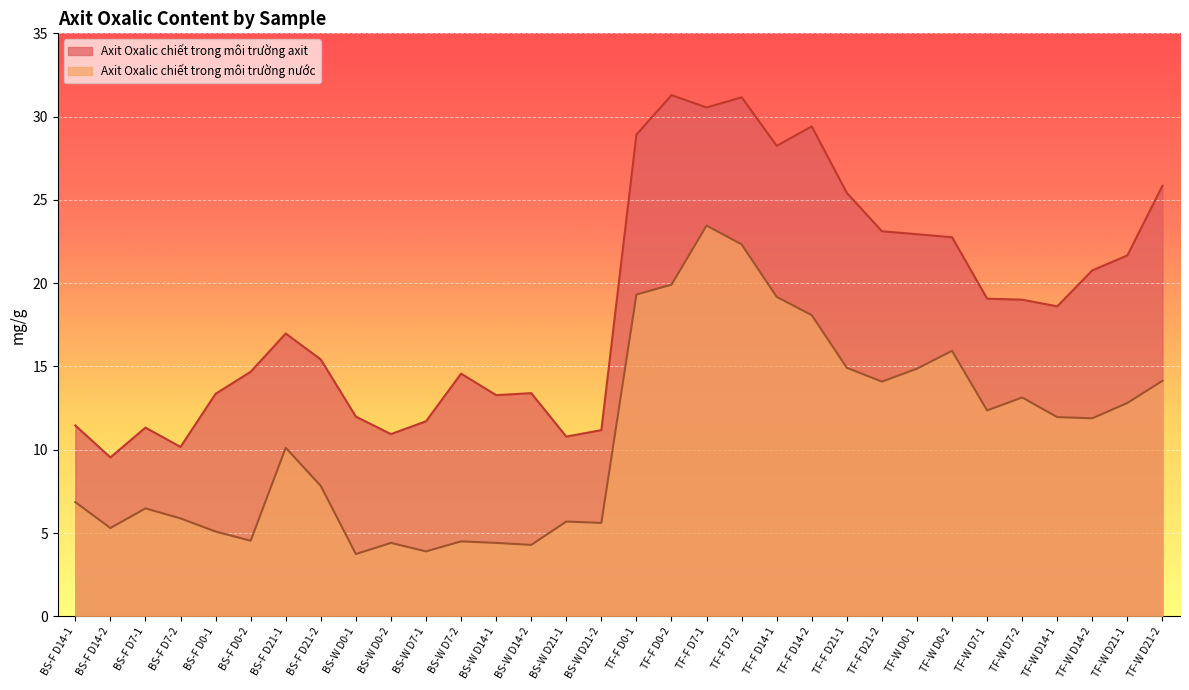

Reading left to right, list all the values displayed in this chart.

Axit Oxalic chiết trong môi trường axit: 11.5	9.5	11.3	10.2	13.4	14.7	17.0	15.4	12.0	10.9	11.7	14.6	13.3	13.4	10.8	11.2	28.9	31.3	30.6	31.2	28.2	29.4	25.4	23.1	22.9	22.8	19.1	19.0	18.6	20.8	21.7	25.9
Axit Oxalic chiết trong môi trường nước: 6.9	5.3	6.5	5.9	5.1	4.5	10.1	7.8	3.7	4.4	3.9	4.5	4.4	4.3	5.7	5.6	19.3	19.9	23.5	22.3	19.2	18.1	14.9	14.1	14.9	15.9	12.4	13.1	12.0	11.9	12.8	14.1